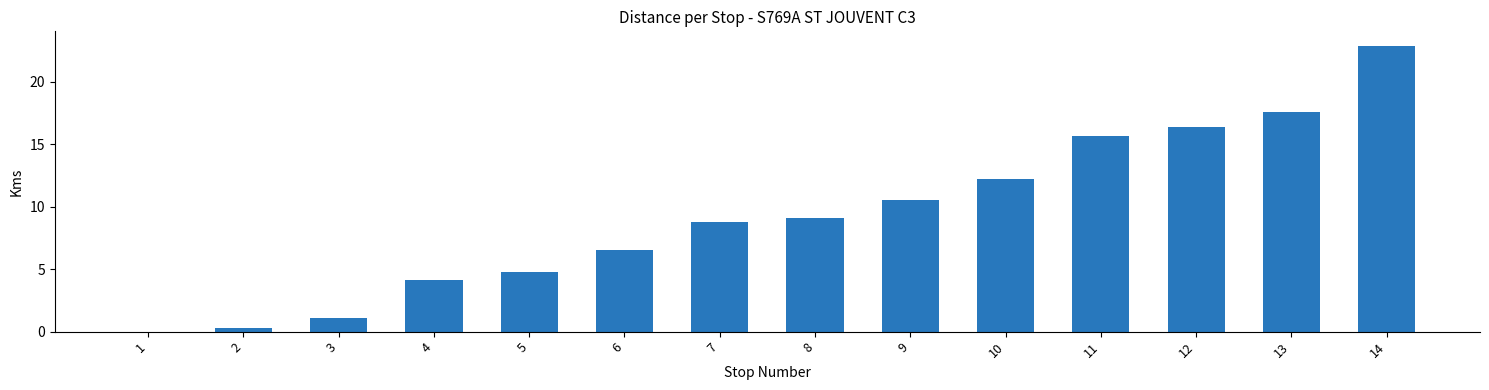

What is the sum of the values at 1 and 13?

17.6